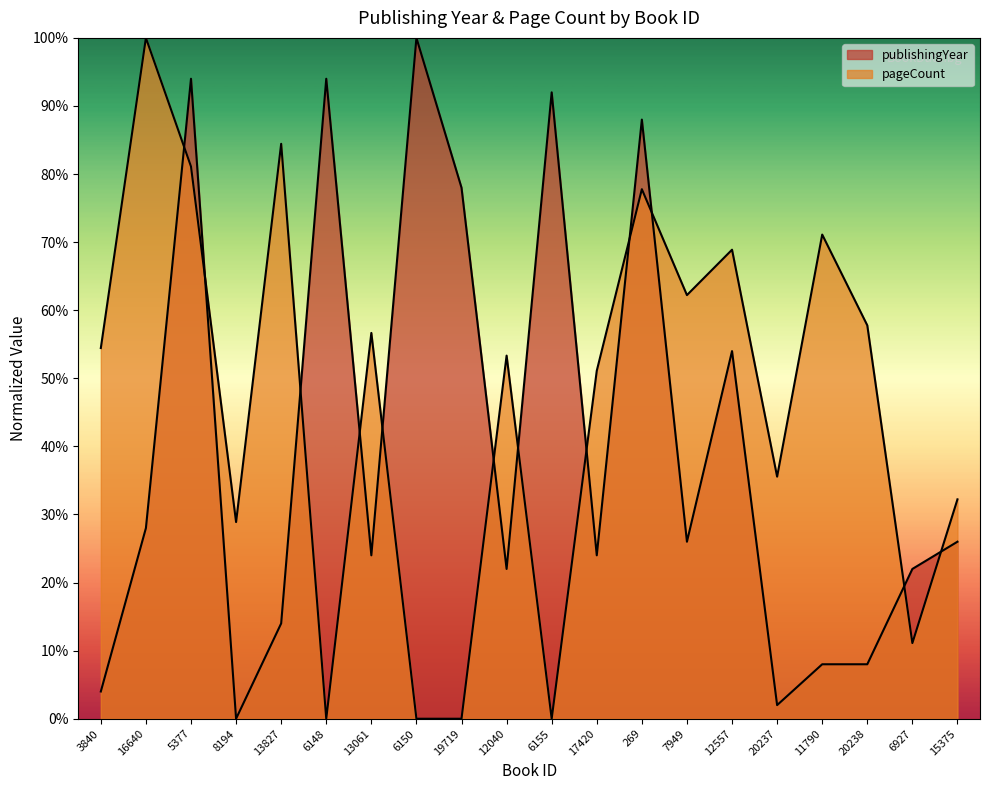

Which series ends up on top after the final intersection of publishingYear and pageCount?

pageCount